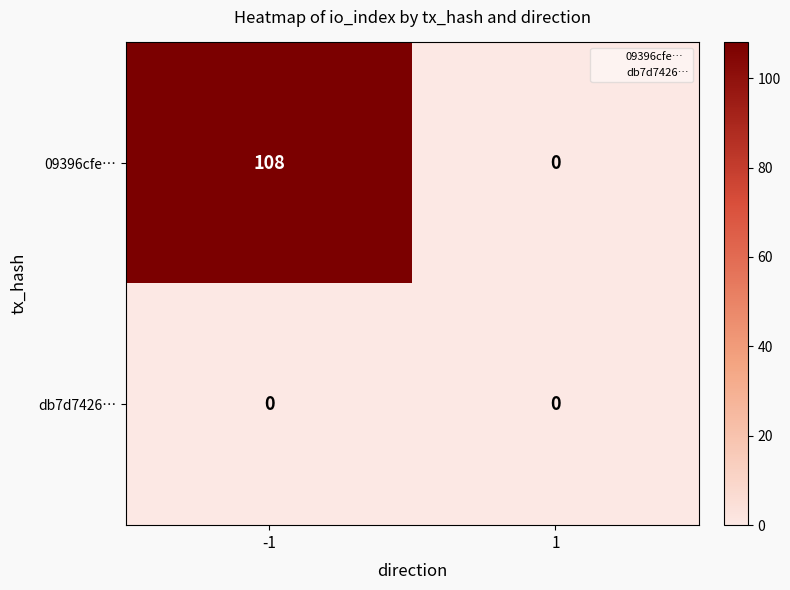

At how many categories does at least one series exceed 93?

1